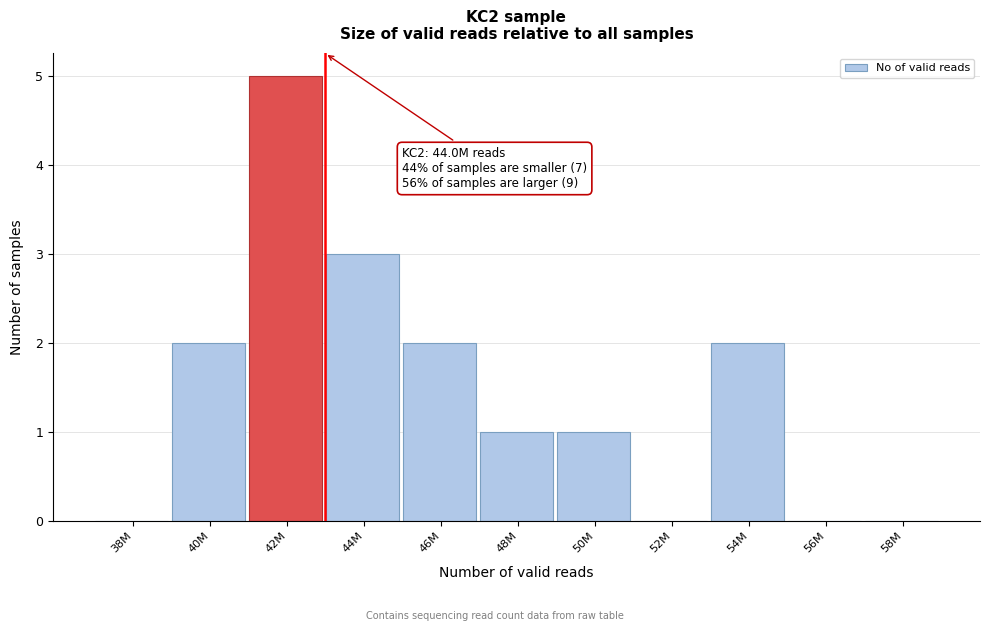

Reading left to right, extract all data points from this chart.

38M=0	40M=2	42M=5	44M=3	46M=2	48M=1	50M=1	52M=0	54M=2	56M=0	58M=0